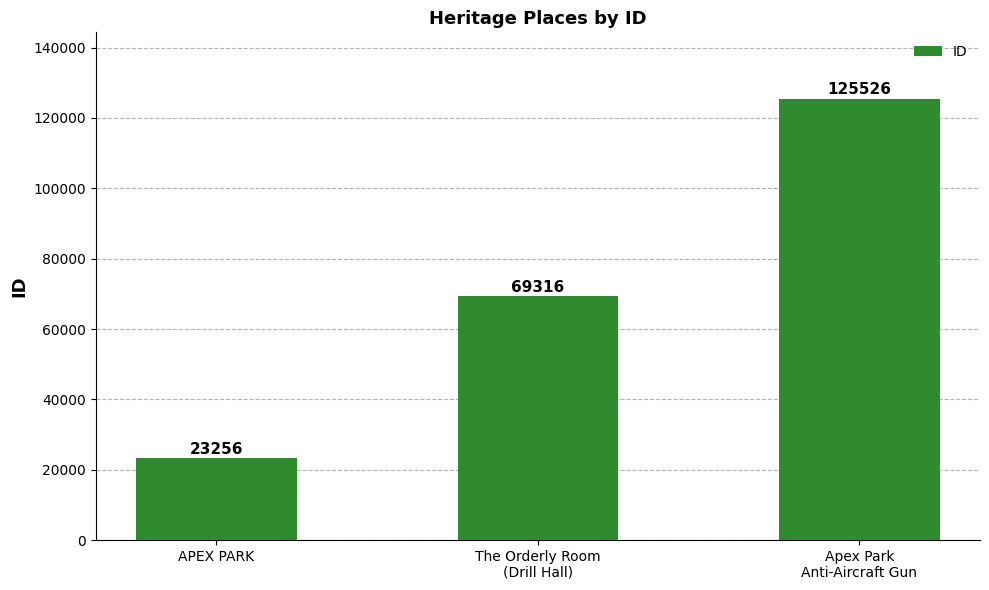

What position from the right is APEX PARK?

3